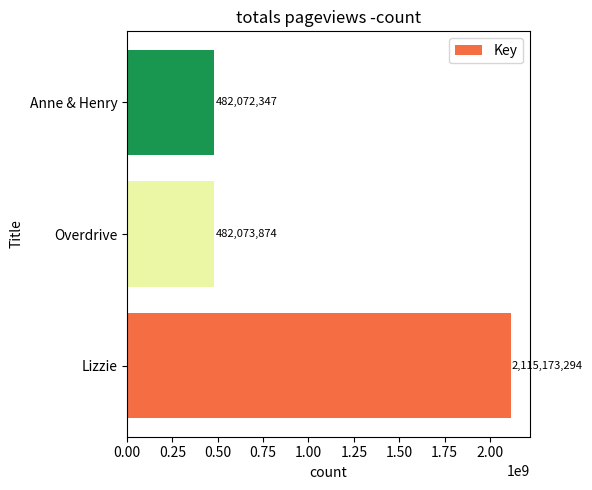

What is the ratio of the value at Anne & Henry to the value at Overdrive?

1.0